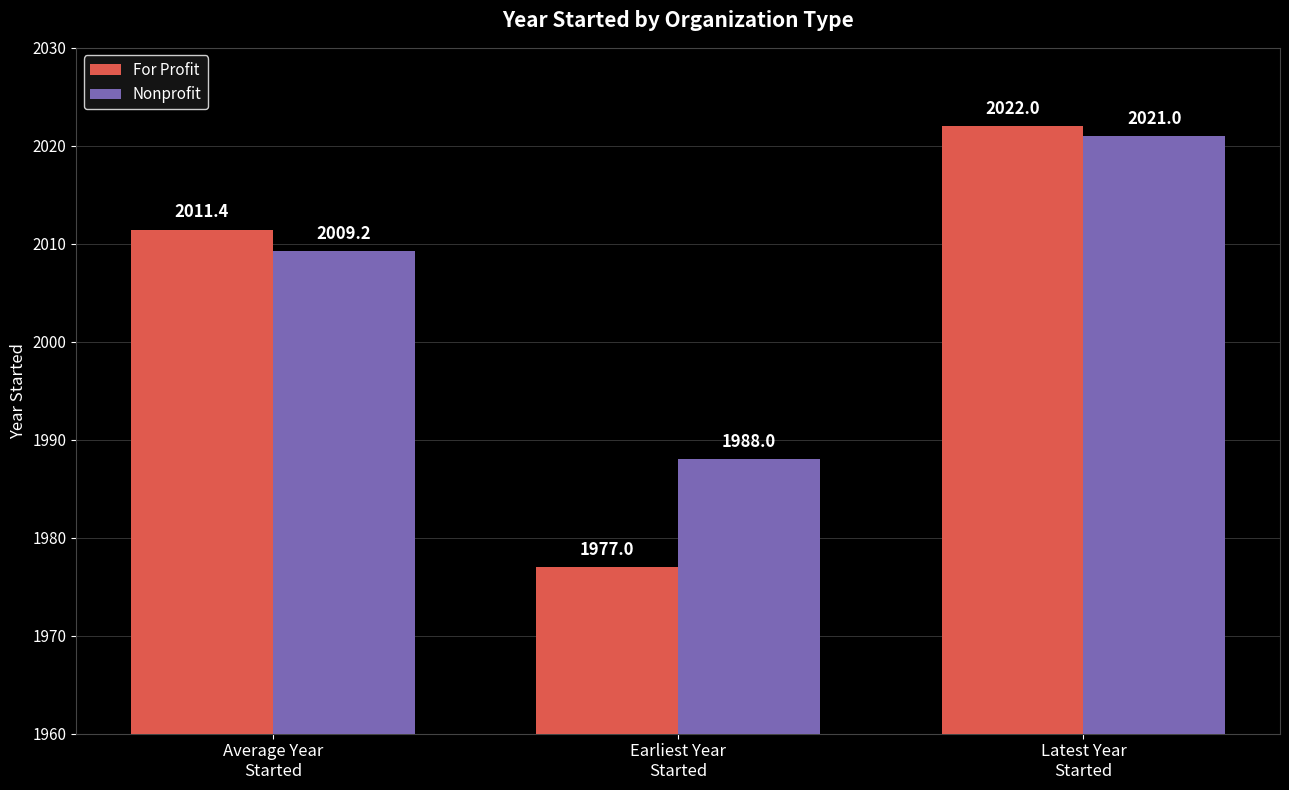

What are all the series names shown in the legend?

For Profit, Nonprofit